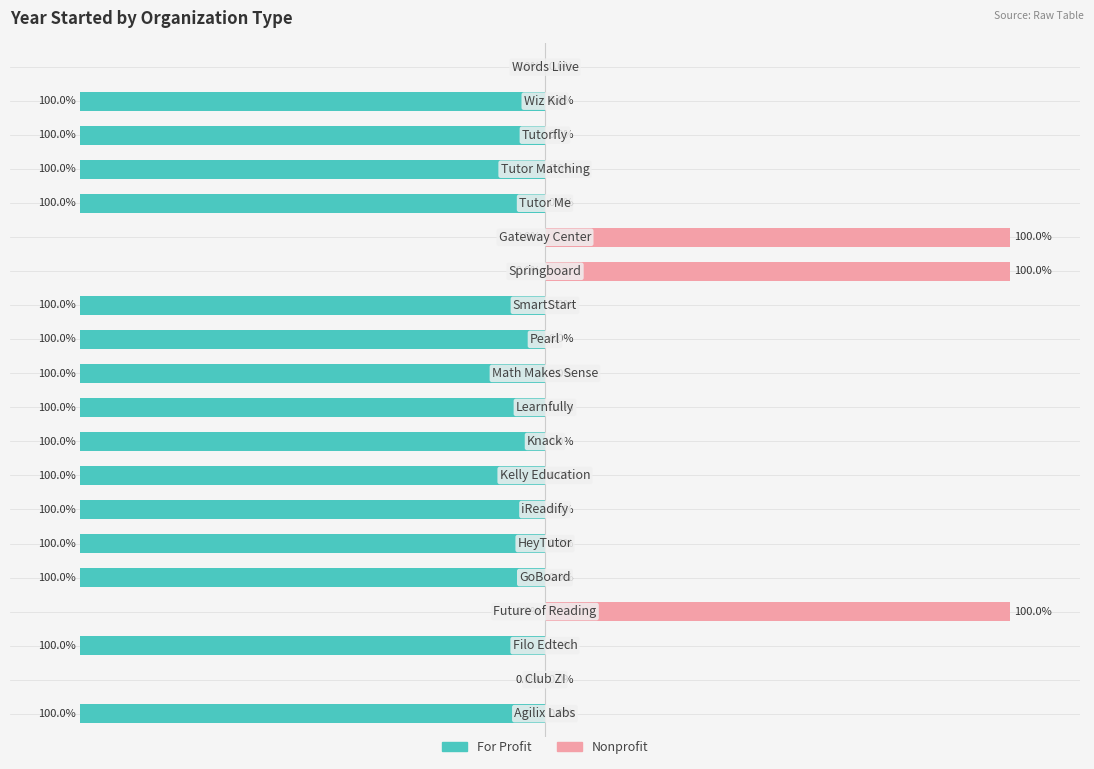

Is it true that Nonprofit equals 69 at 3?

False